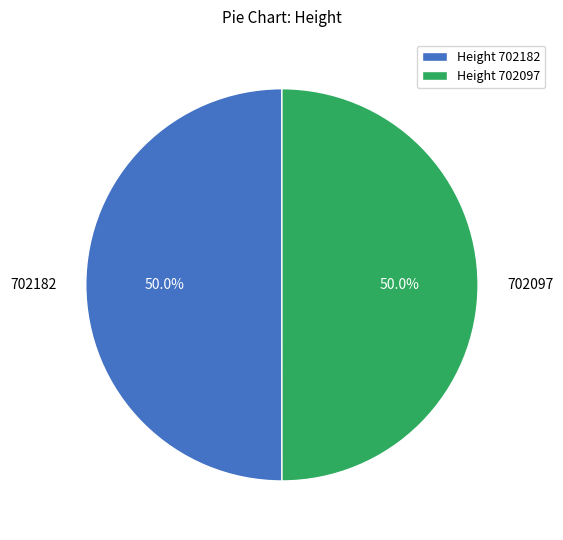

Count the number of slices in the pie.

2